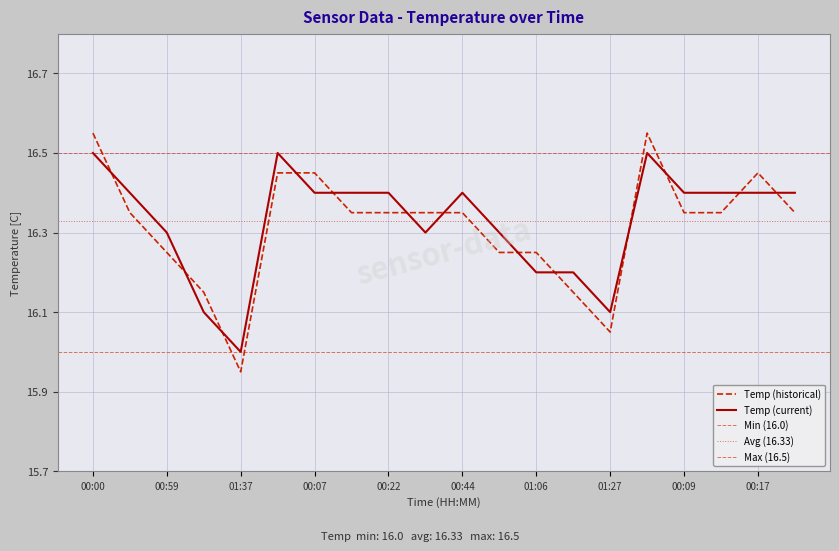

Reading left to right, what are all the values shown in this chart?

00:00=16.5	00:29=16.4	00:59=16.3	01:22=16.1	01:37=16.0	00:02=16.5	00:07=16.4	00:14=16.4	00:22=16.4	00:36=16.3	00:44=16.4	00:51=16.3	01:06=16.2	01:14=16.2	01:27=16.1	00:04=16.5	00:09=16.4	00:12=16.4	00:17=16.4	00:24=16.4